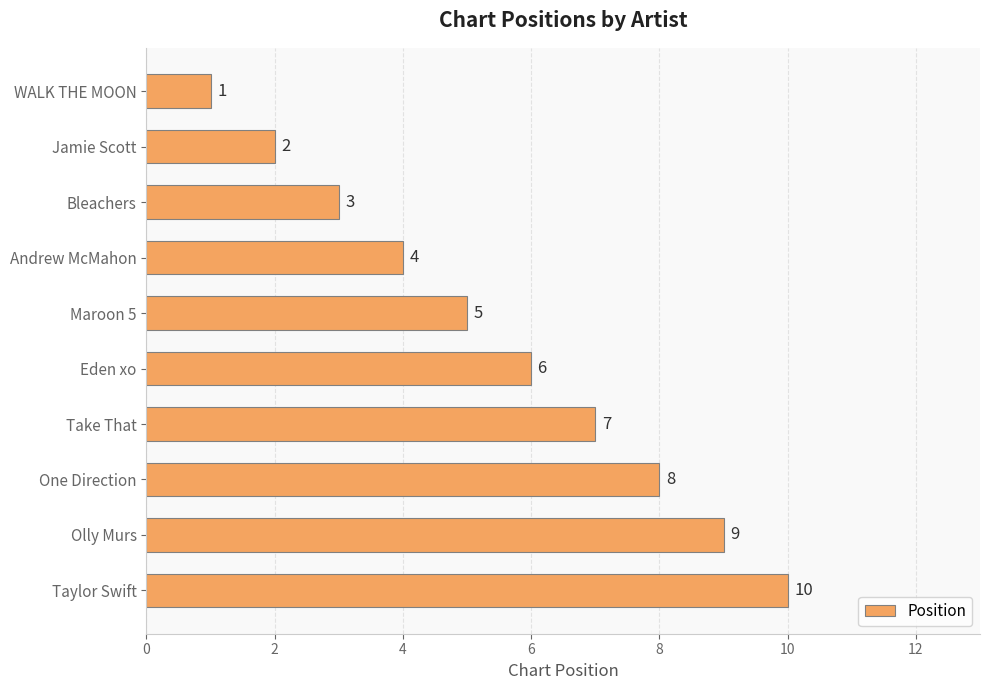

Where is the data nearest to the value 5?

Maroon 5